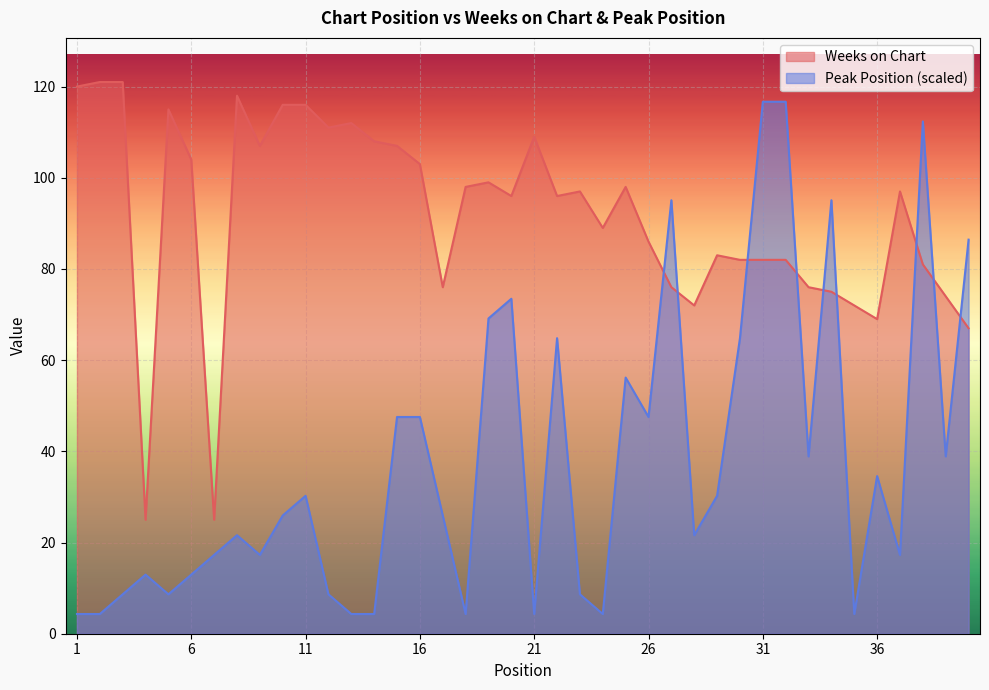

What is the value of the Weeks on Chart point at the 11th from the left?

116.0